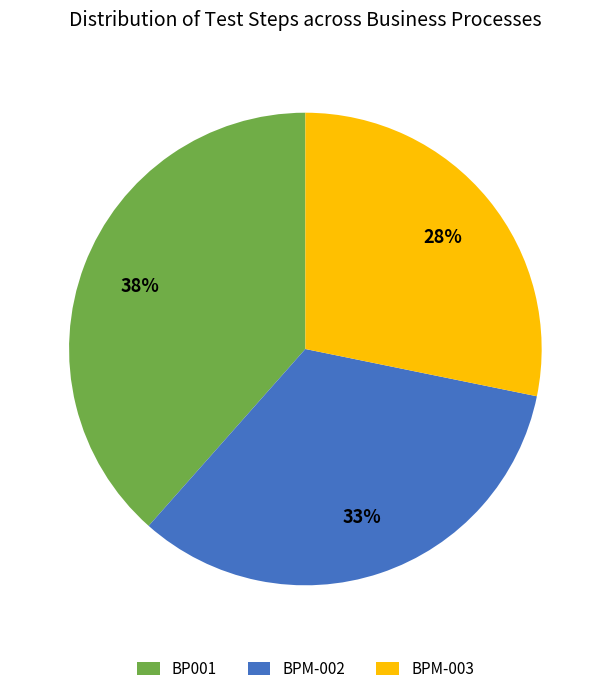

True or false: BPM-002 accounts for 33% of the total.

True